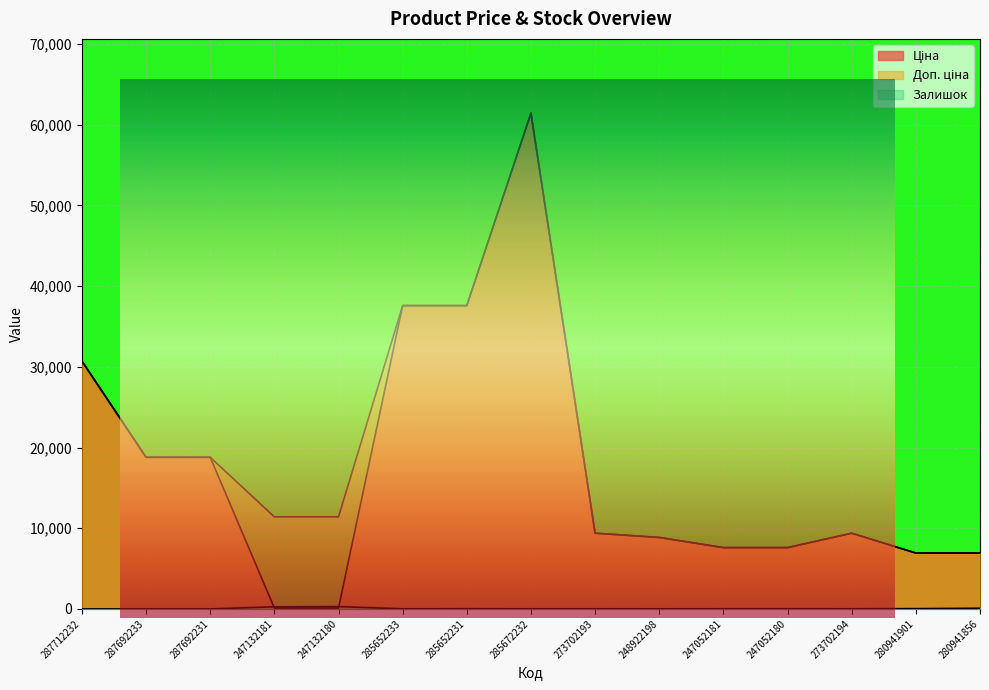

How many categories are shown in the chart?

15